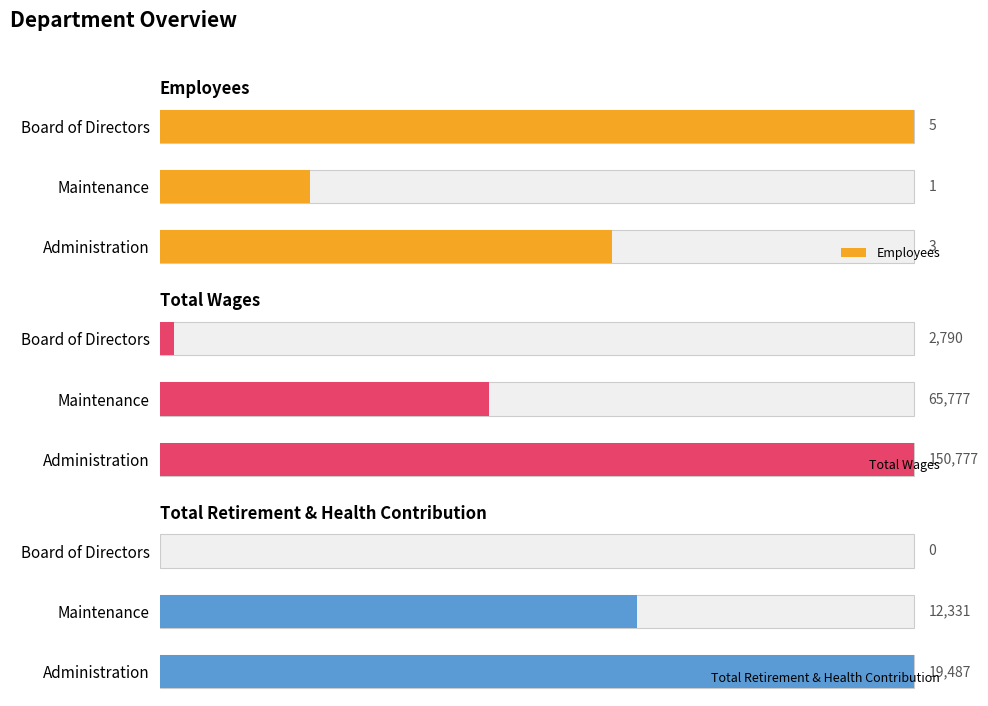

The value of Total Wages at 1 is 65777. True or false?

True